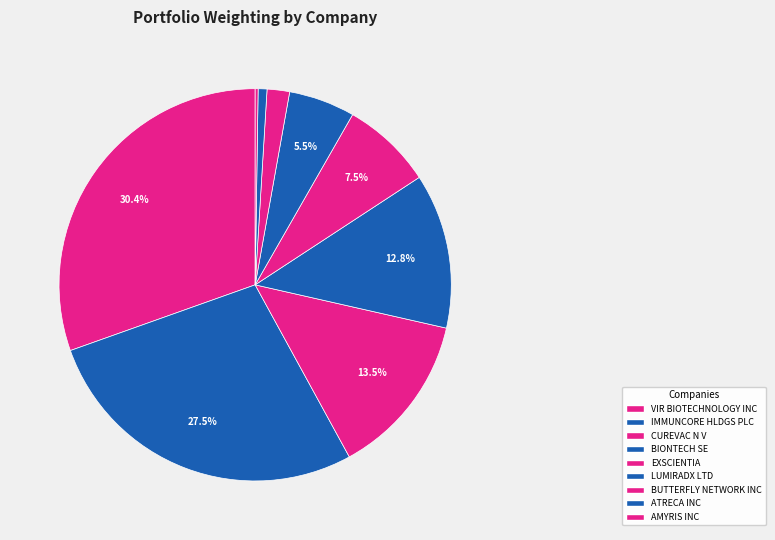

Count the number of slices in the pie.

9